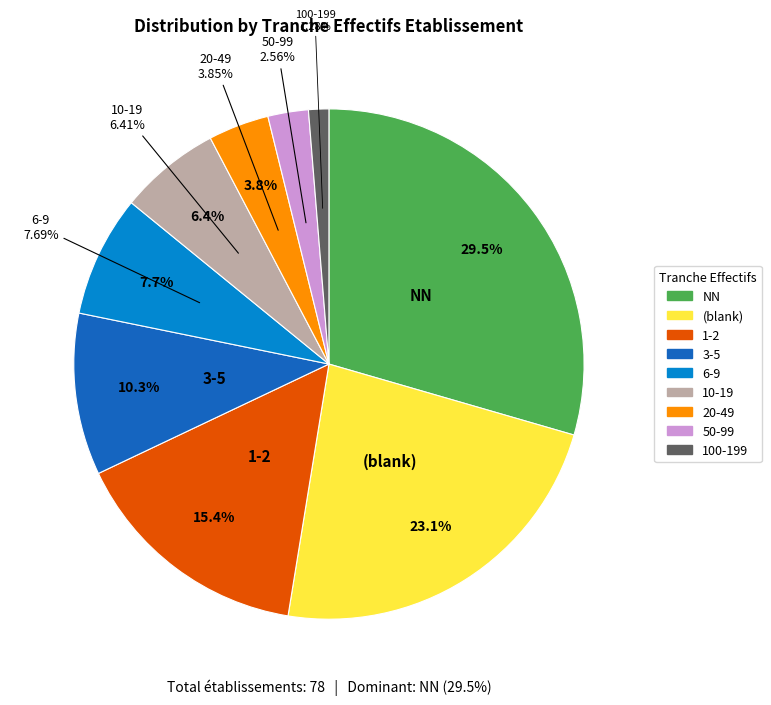

Is it true that NN is 18% of the pie?

False